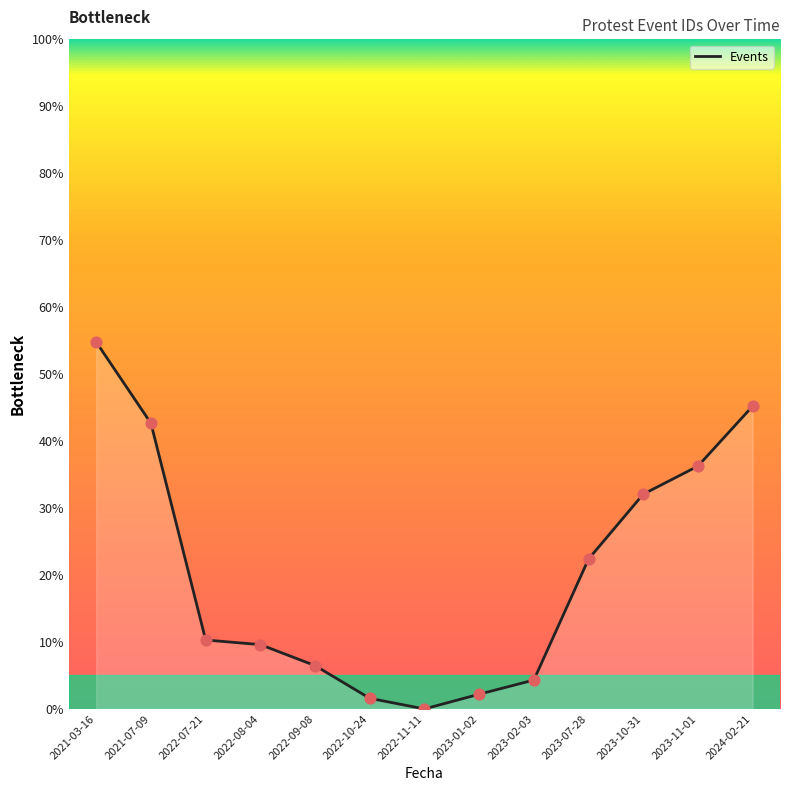

What is the change in value from 2022-11-11 to 2023-01-02?

+2.2